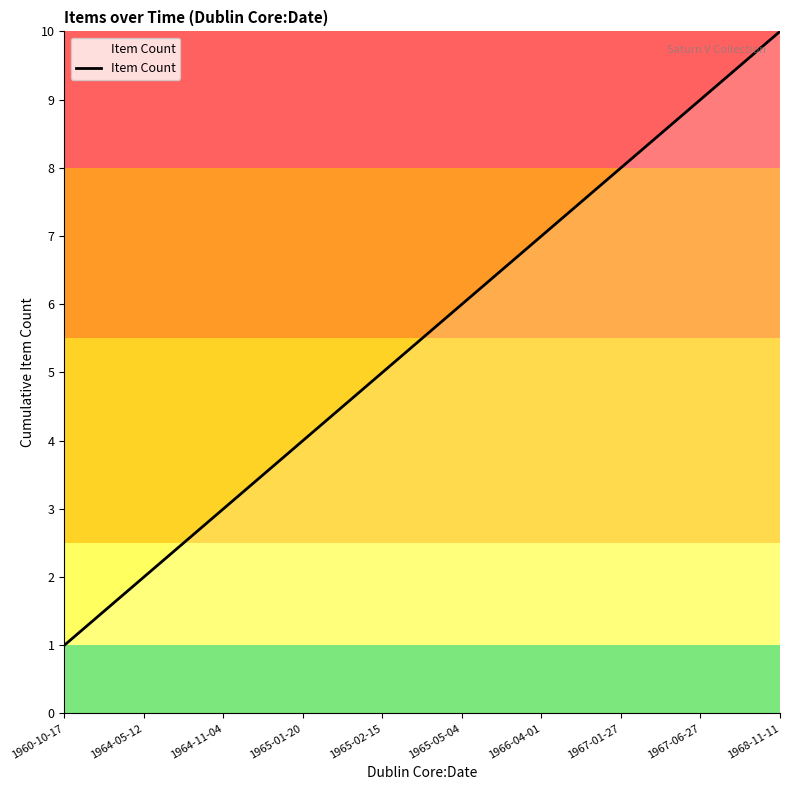

What is the ratio of the value at 1965-05-04 to the value at 1960-10-17?

6.0